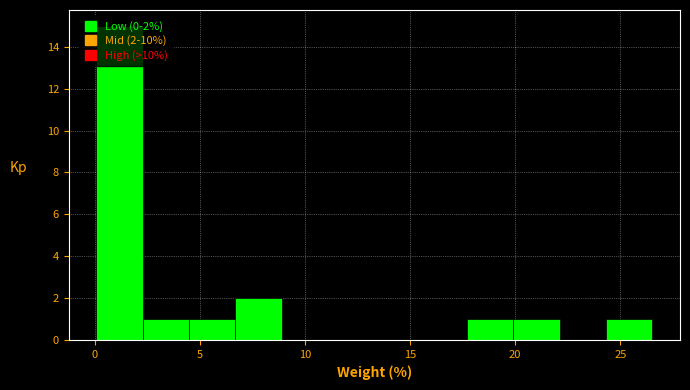

Which range on the x-axis has the tallest bar?

0.0 to 2.5